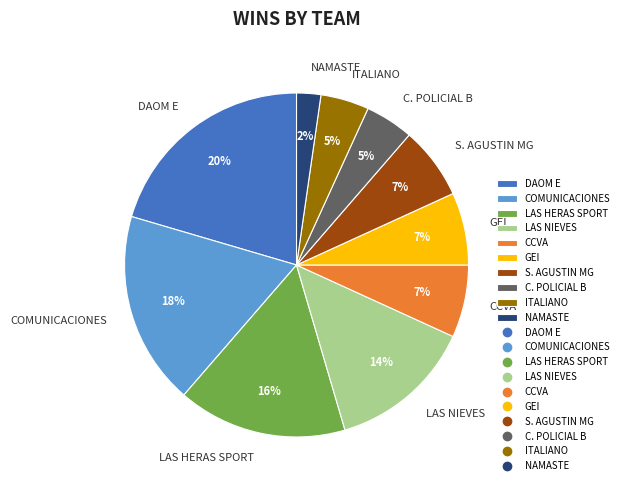

Approximately how many times larger is the value at GEI compared to LAS HERAS SPORT?

0.4